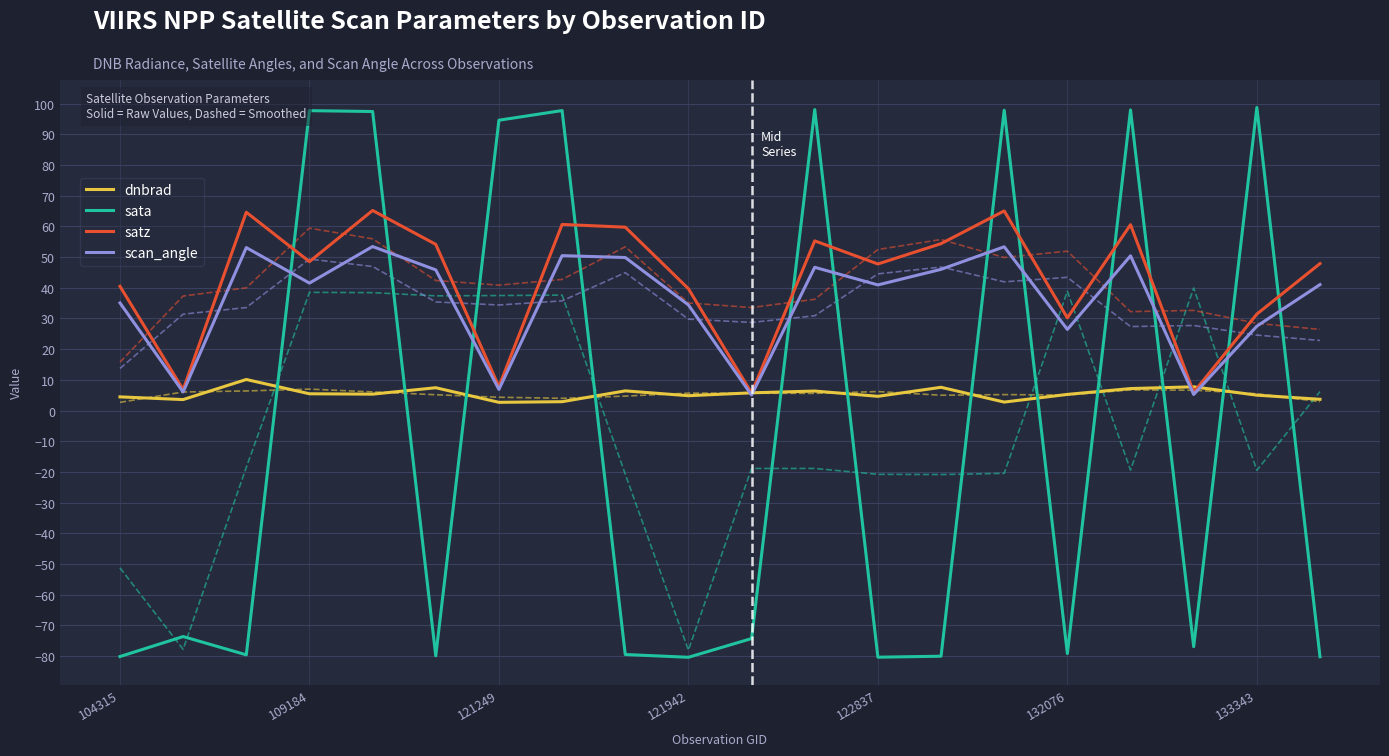

Which series has the largest total across all categories?

satz